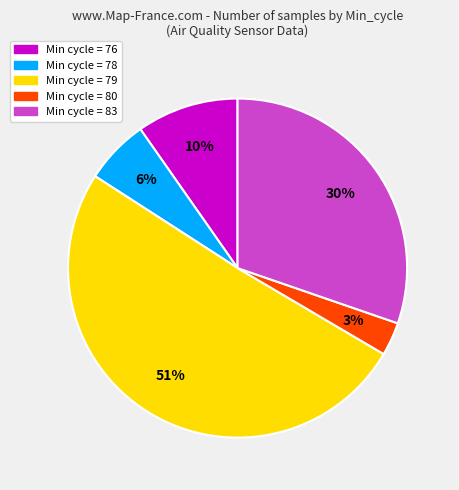

How many segments does this pie chart have?

5